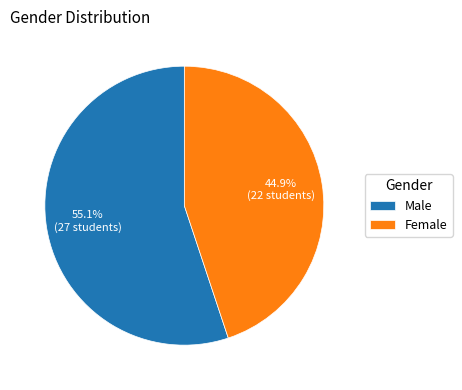

To the nearest percent, what is the combined percentage of Male and Female?

100%